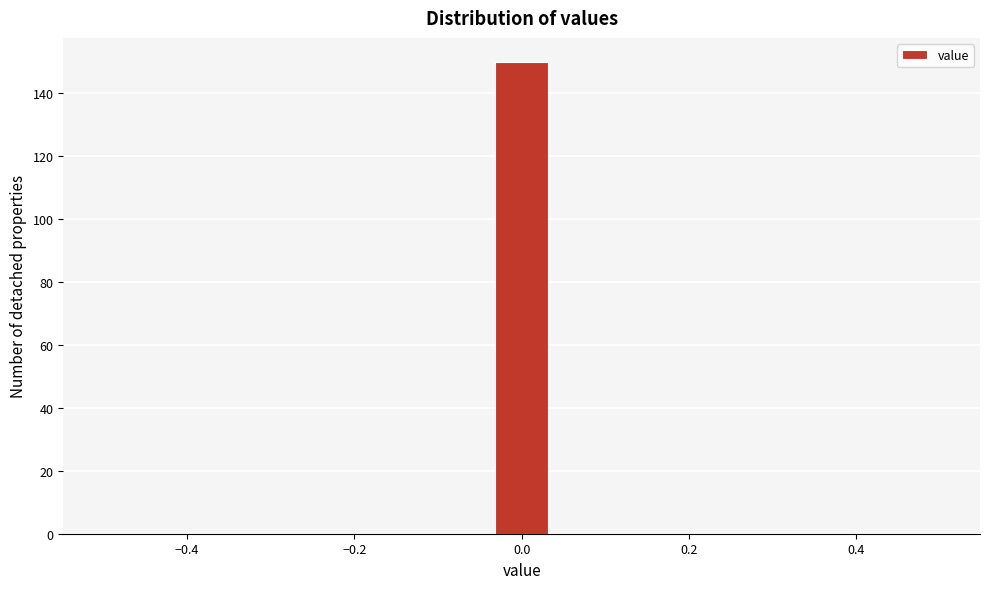

Around what value on the x-axis is the tallest bar? Give the approximate position of its centre, as read against the axis.

0.00